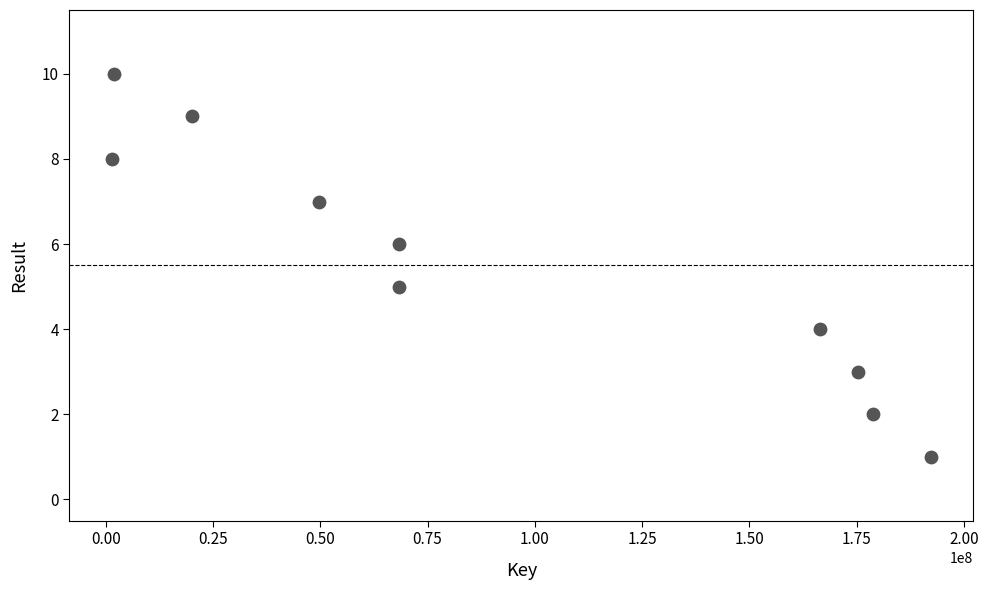

What is the average X value?

92294686